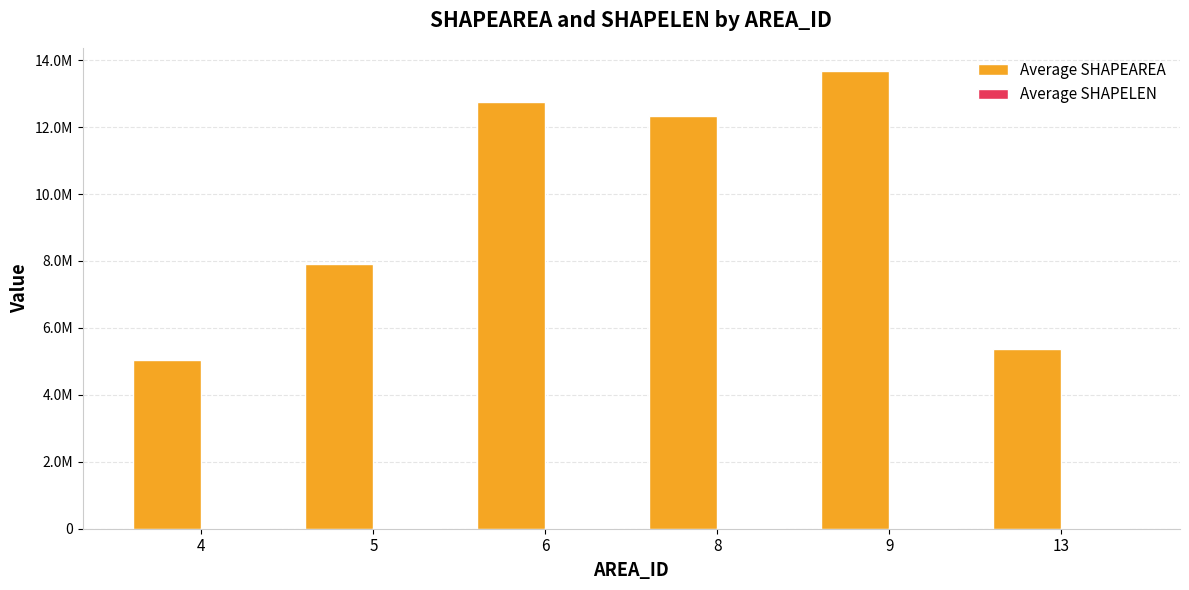

What is the approximate value of Average SHAPEAREA at 9?

13684698.6